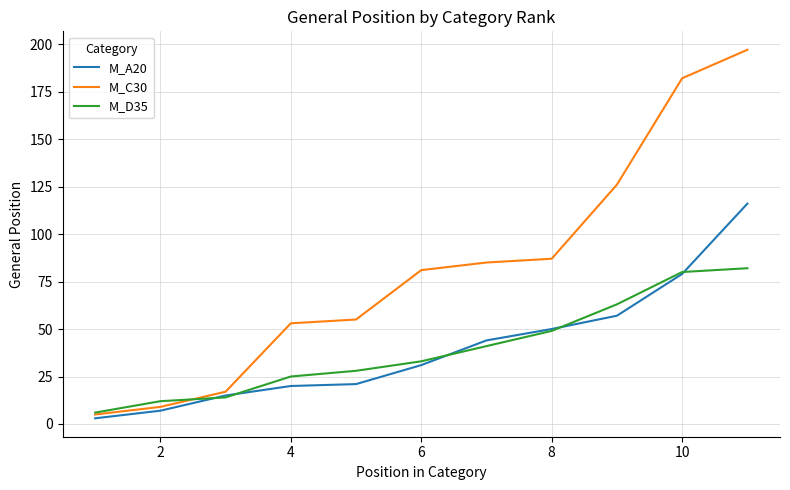

What are all the series names shown in the legend?

M_A20, M_C30, M_D35